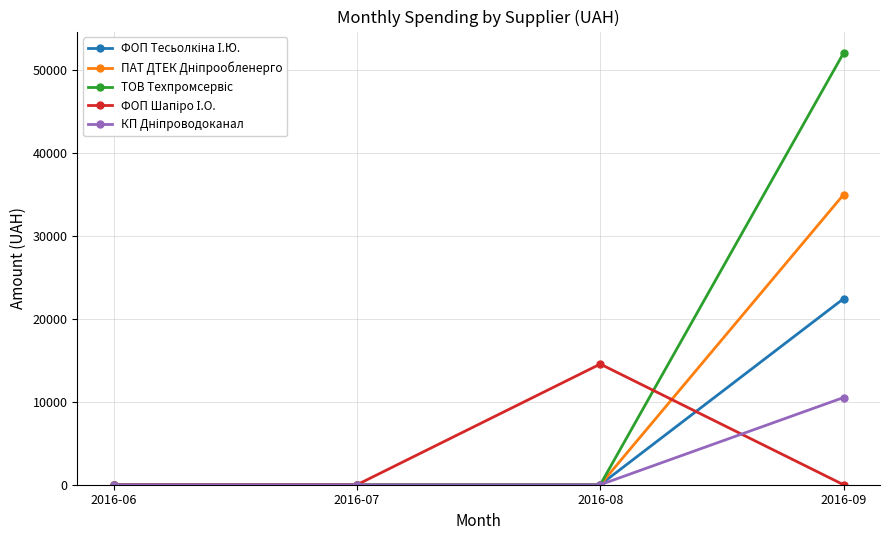

What is the difference between the highest and lowest values at 2016-09?

51980.0